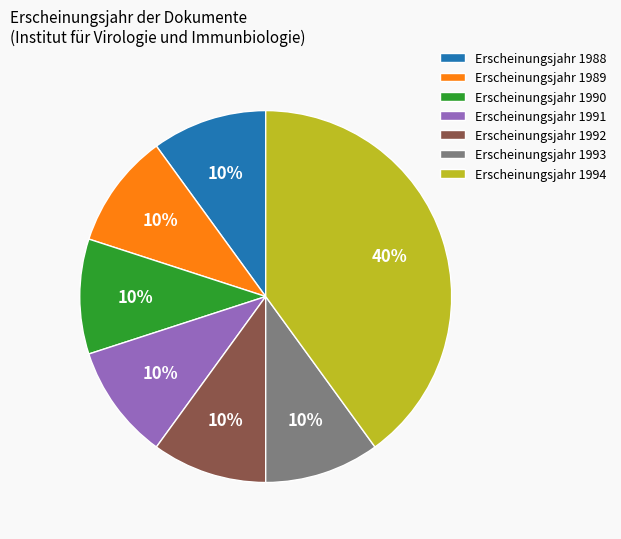

Approximately how many times larger is the value at Erscheinungsjahr 1989 compared to Erscheinungsjahr 1992?

1.0